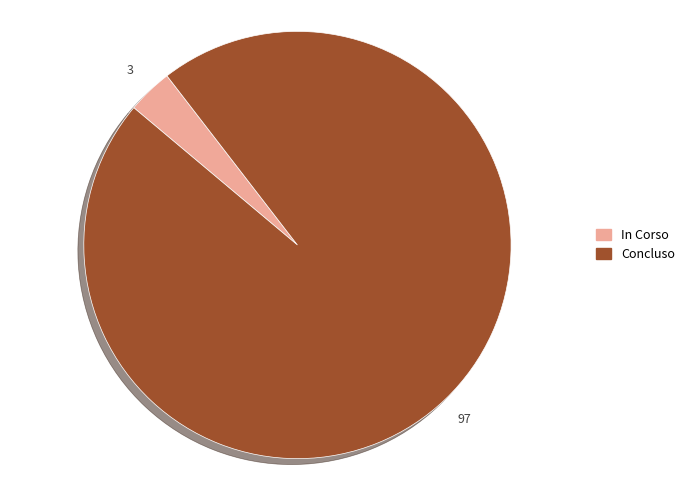

Which slice is the largest?

Concluso